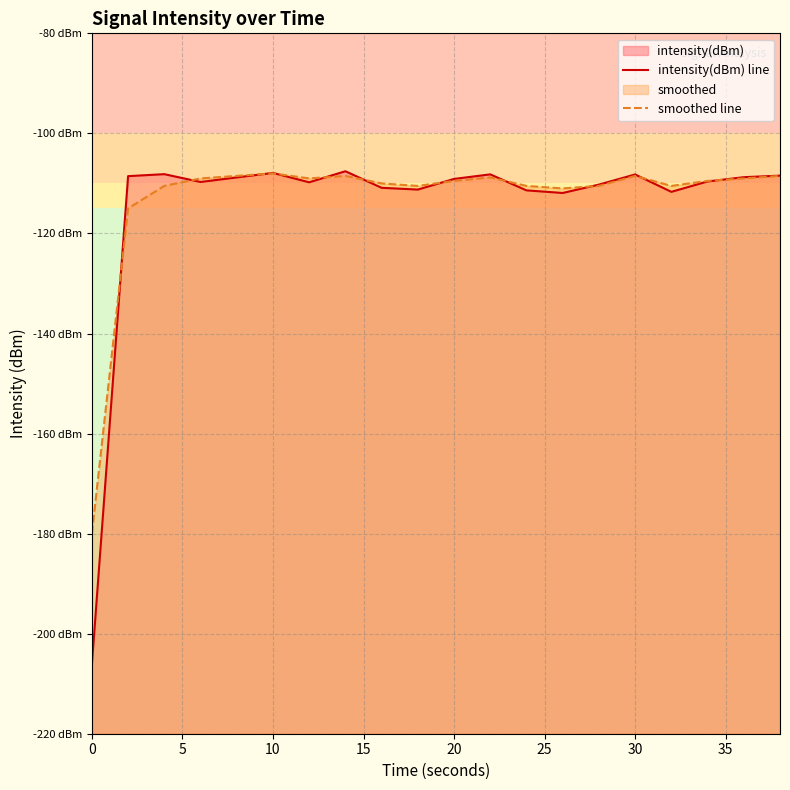

Which series has the largest range (max minus min)?

intensity(dBm) line